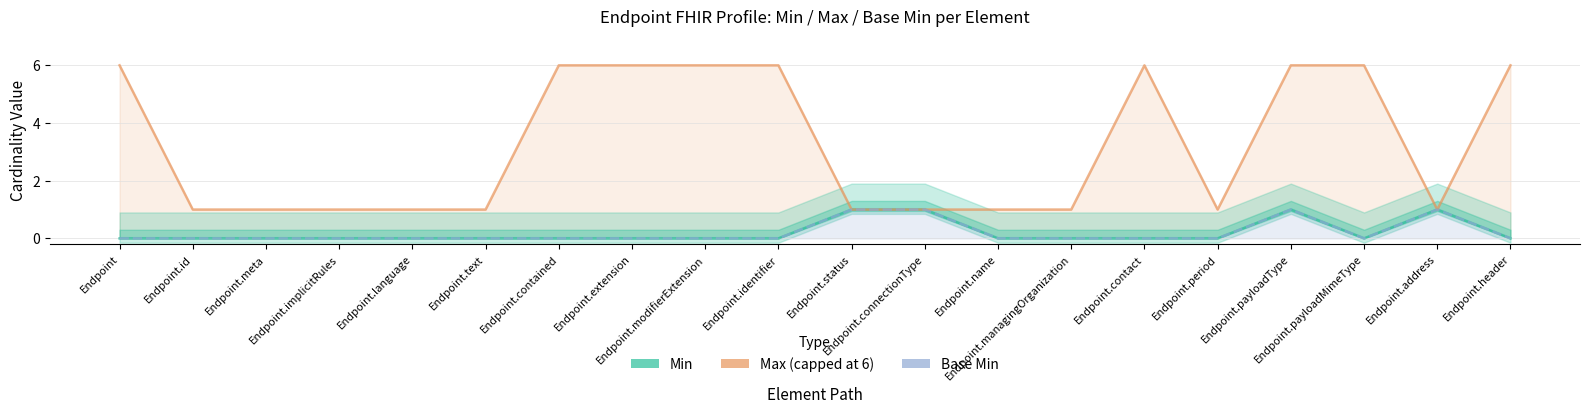

True or false: Min and Max (capped at 6) intersect in this chart.

False